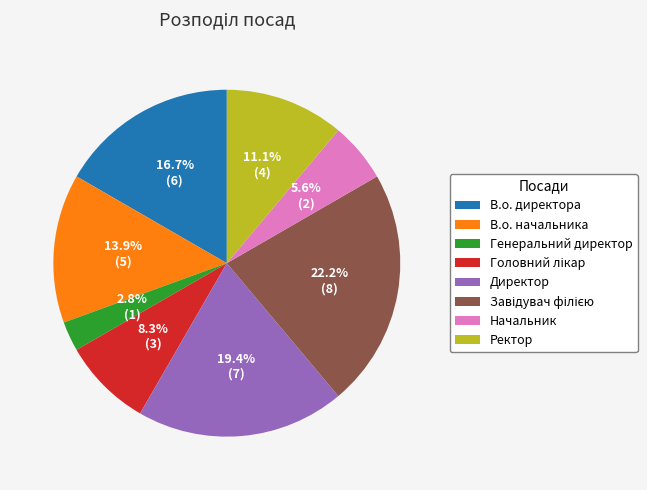

To the nearest percent, what is the difference between the largest and smallest slice percentages?

19%